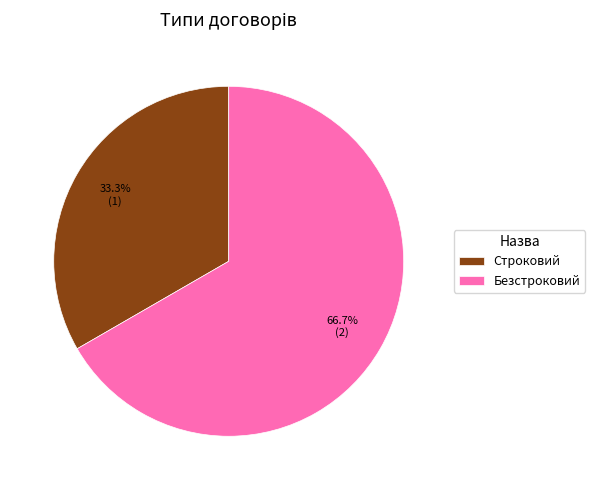

What is the largest slice in the pie chart?

Безстроковий